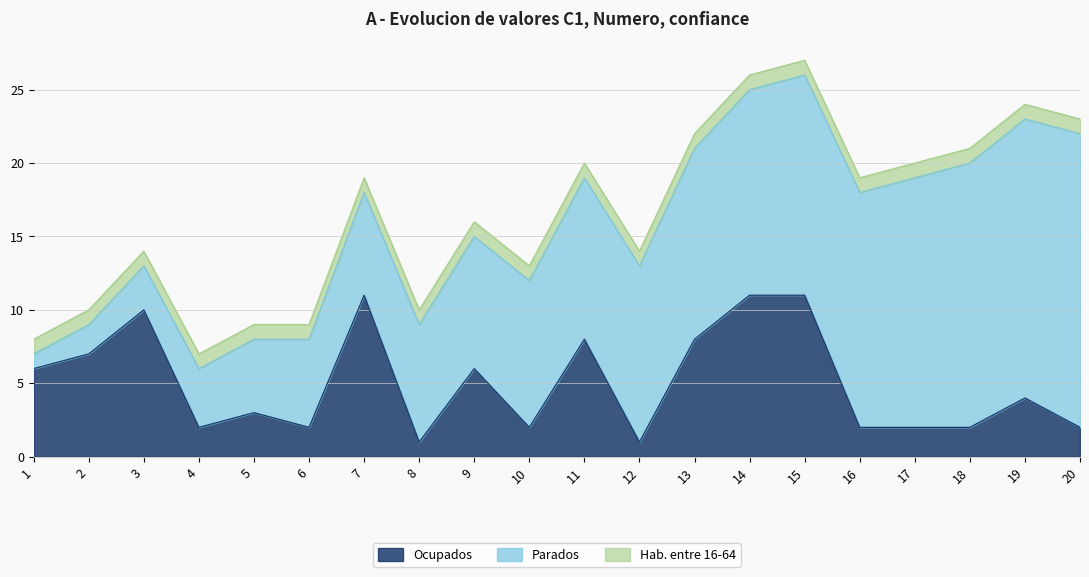

The value of Ocupados at 16 is 2. True or false?

True